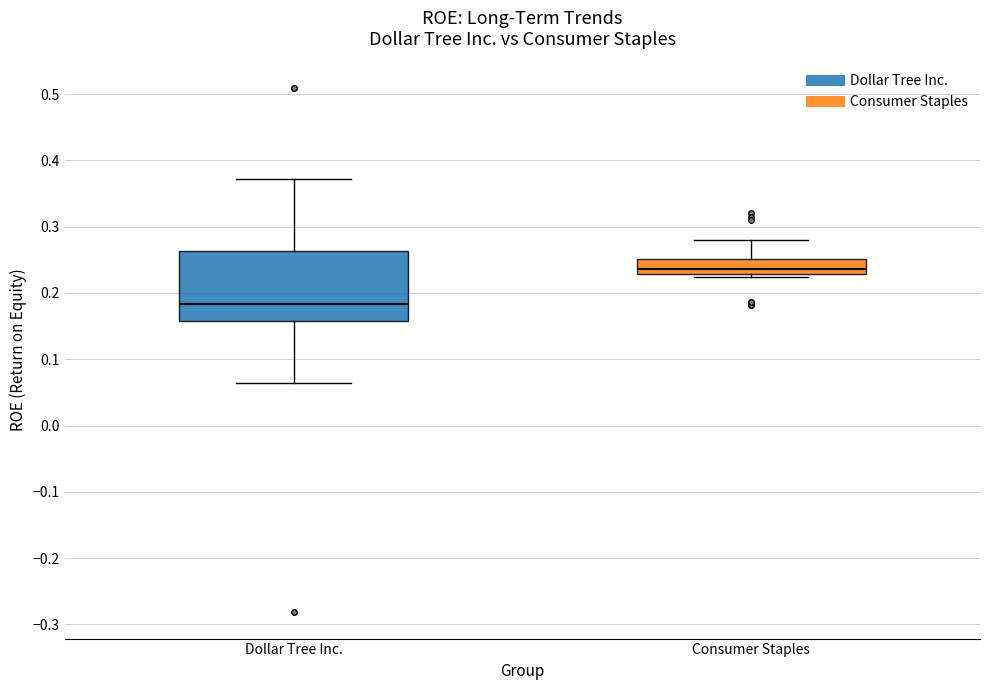

Which box has the highest median line?

Consumer Staples